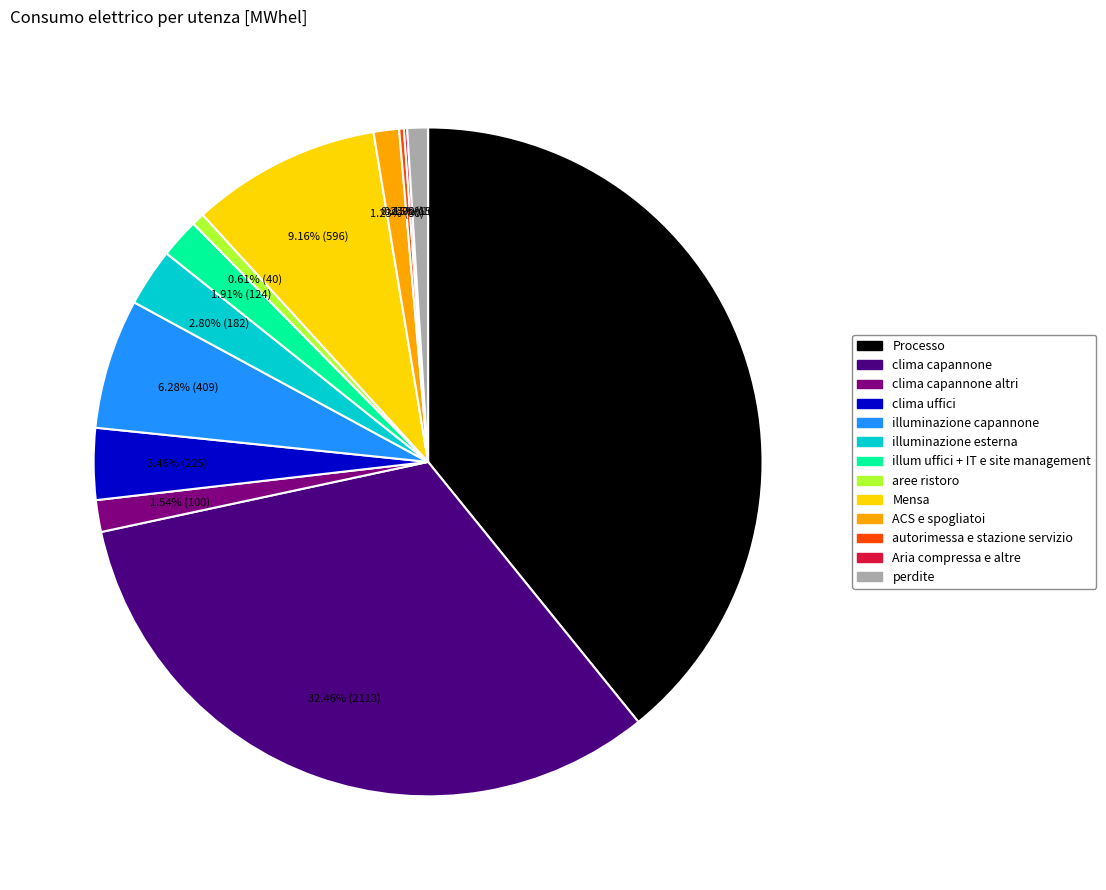

Which slice is the largest?

Processo